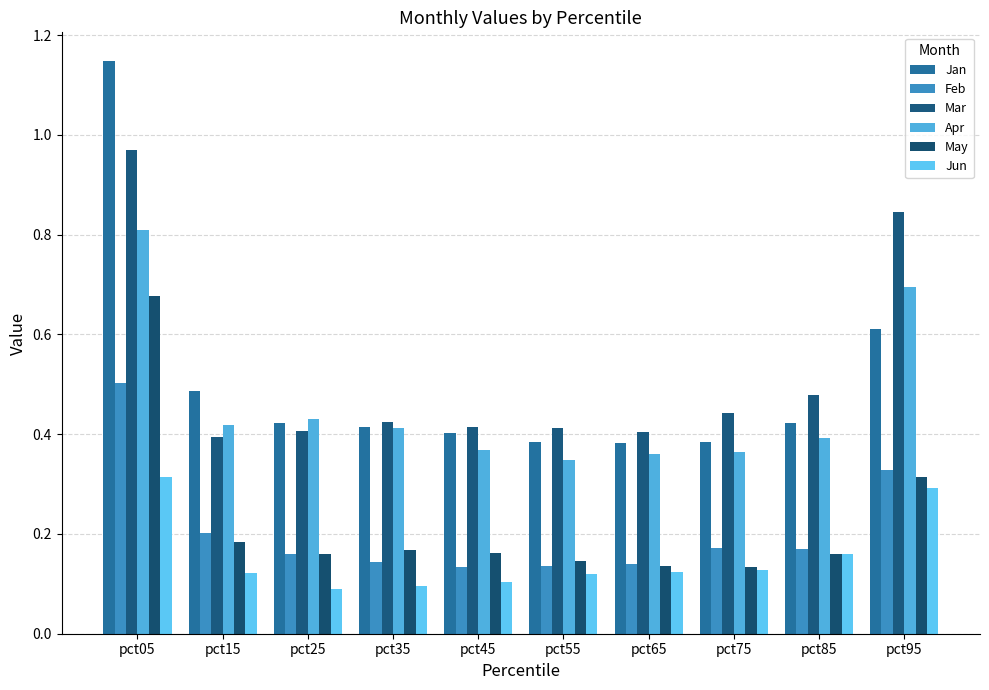

What is the smallest value displayed?

0.1